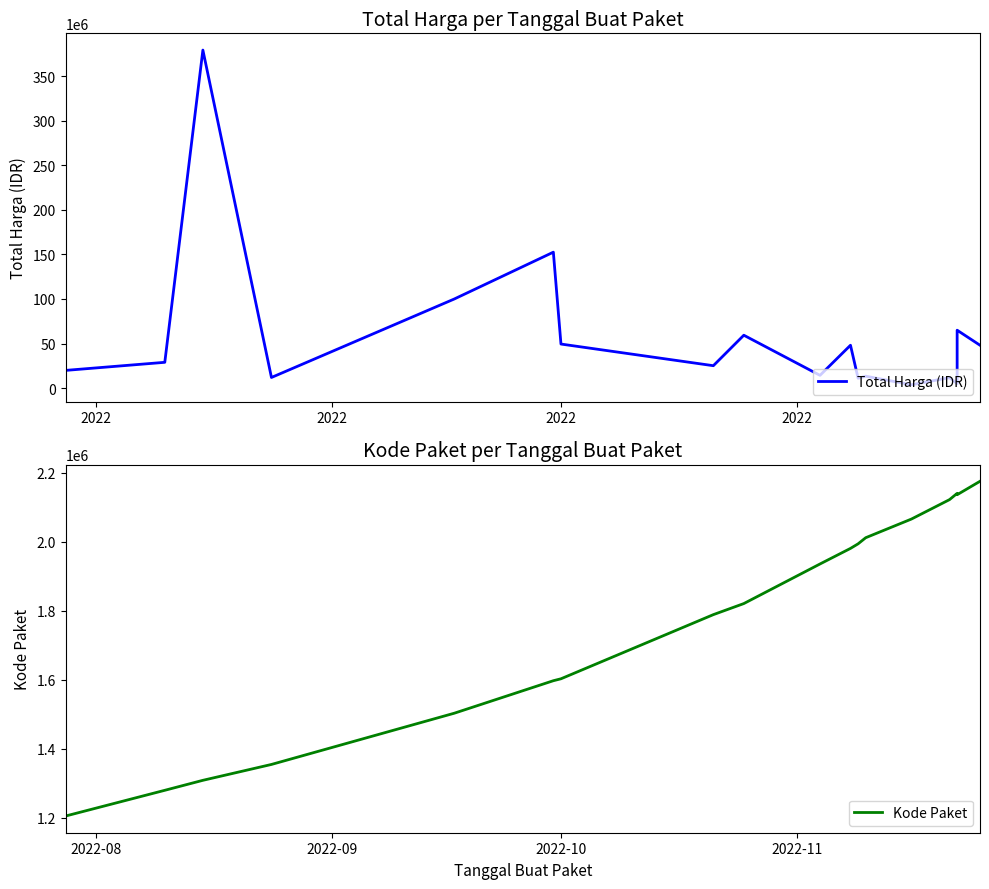

At how many categories does at least one series exceed 213611607?

1